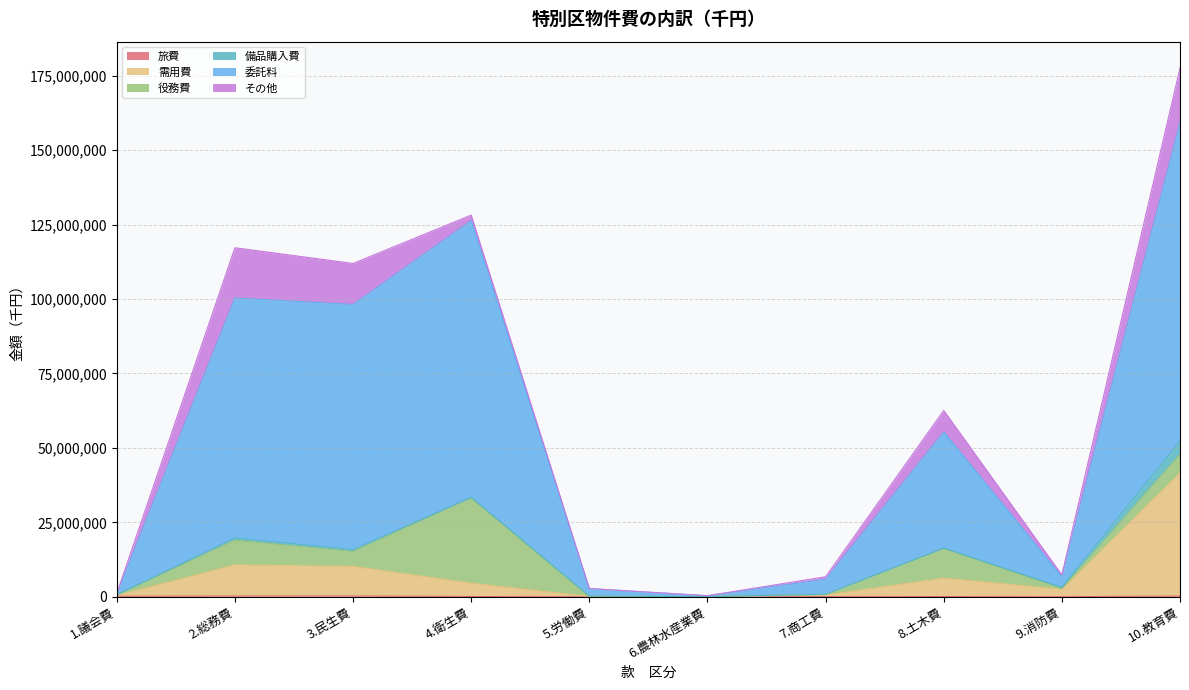

Which category has the highest value across all series?

10.教育費